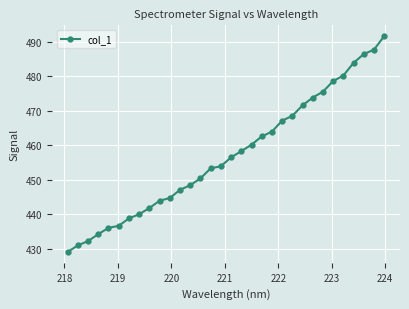

Reading right to left, what are all the values shown in this chart?

491.7	487.7	486.5	483.9	480.2	478.6	475.5	473.8	471.6	468.5	467.1	463.9	462.5	460.1	458.3	456.5	453.9	453.3	450.4	448.4	447.1	444.7	443.9	441.8	440.0	438.8	436.6	436.0	434.2	432.2	430.9	429.0